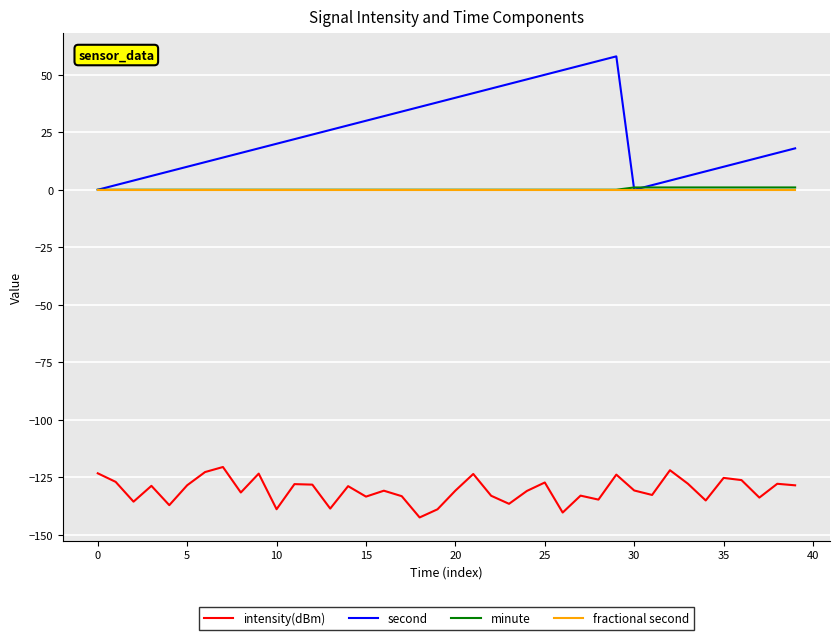

What is the average value of the second series?

24.0